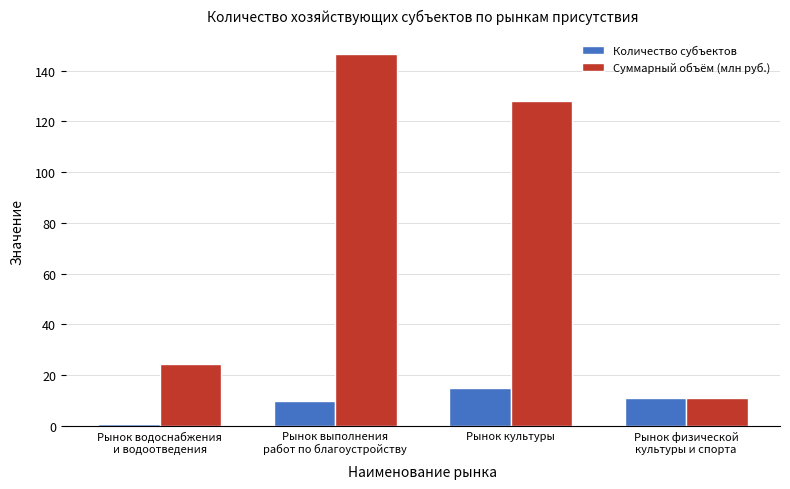

Where does the Суммарный объём (млн руб.) series first go above 127?

Рынок выполнения
работ по благоустройству